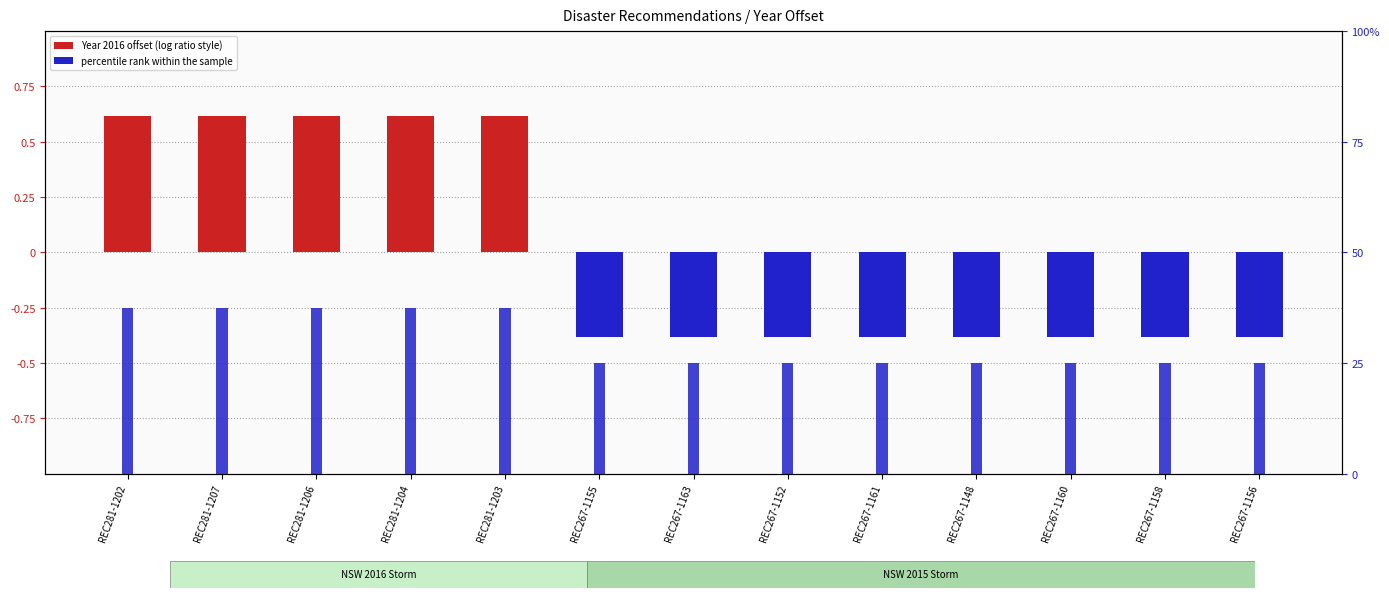

What is the label of the 2nd bar from the right?

REC267-1158